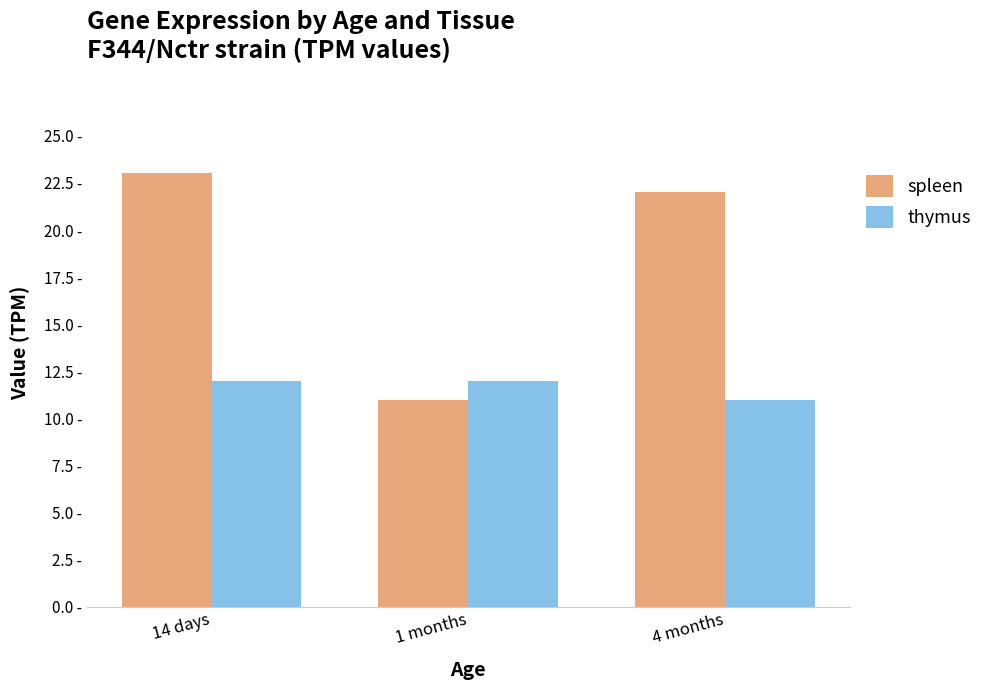

List the labels in order of spleen value, smallest first.

1 months, 4 months, 14 days